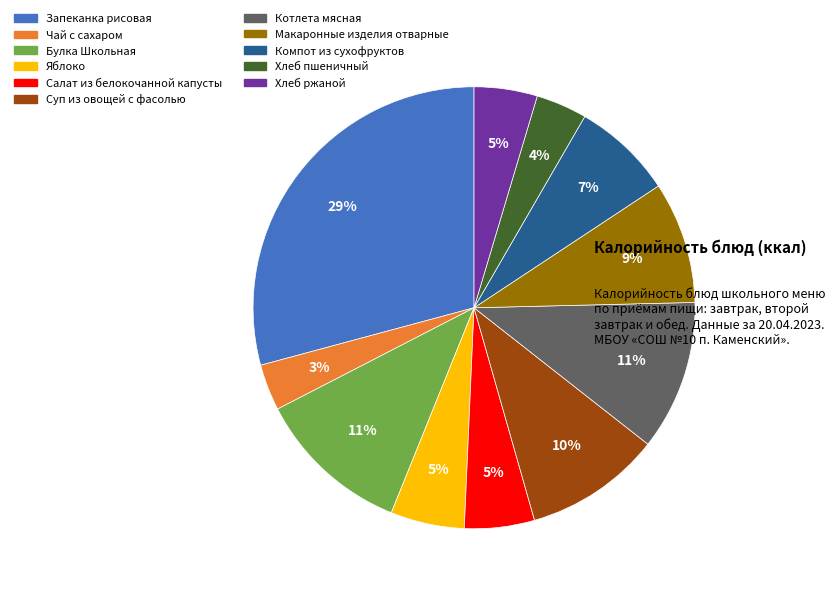

Approximately how many times larger is the value at Яблоко compared to Булка Школьная?

0.5